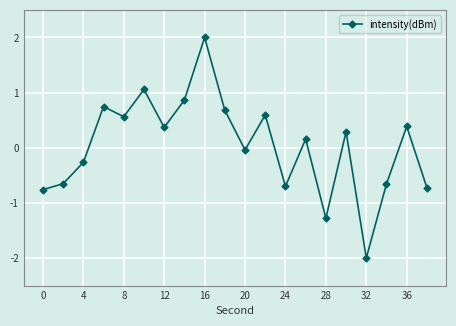

How many values are above zero?

11